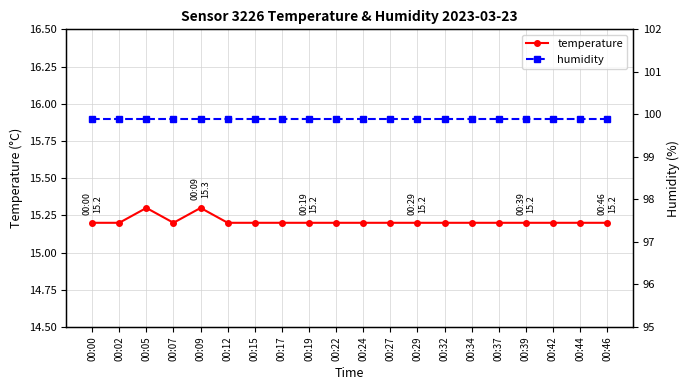

What is the difference between the maximum and second lowest values in the temperature series?

0.1